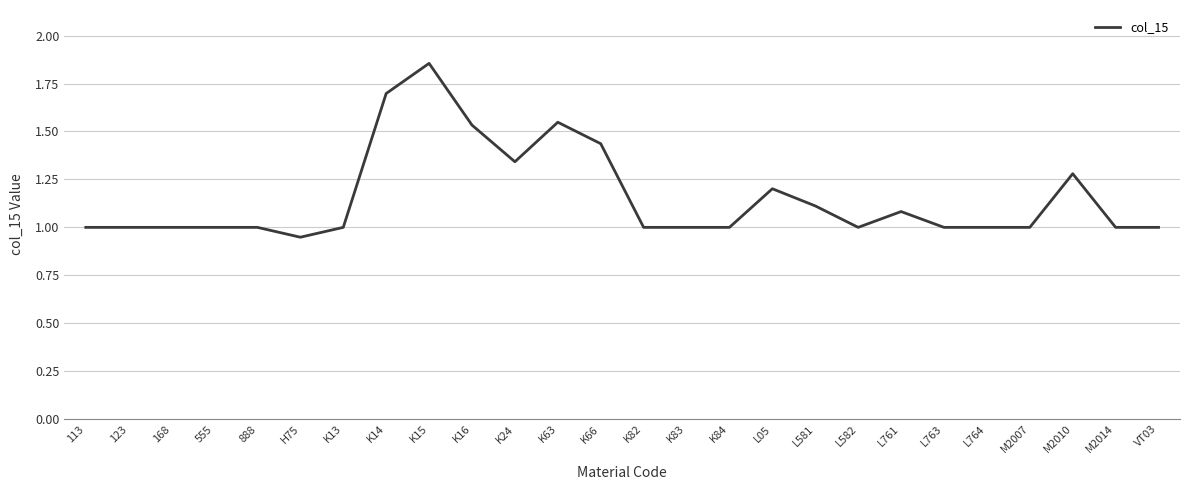

True or false: the data shows 1.0 at 168.

True